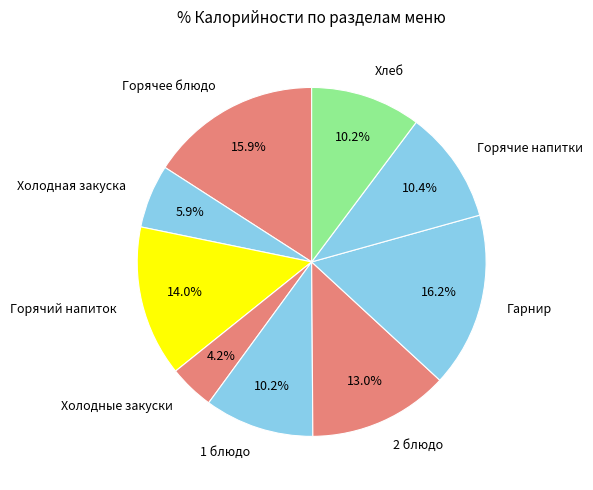

What is the smallest slice in the pie chart?

Холодные закуски